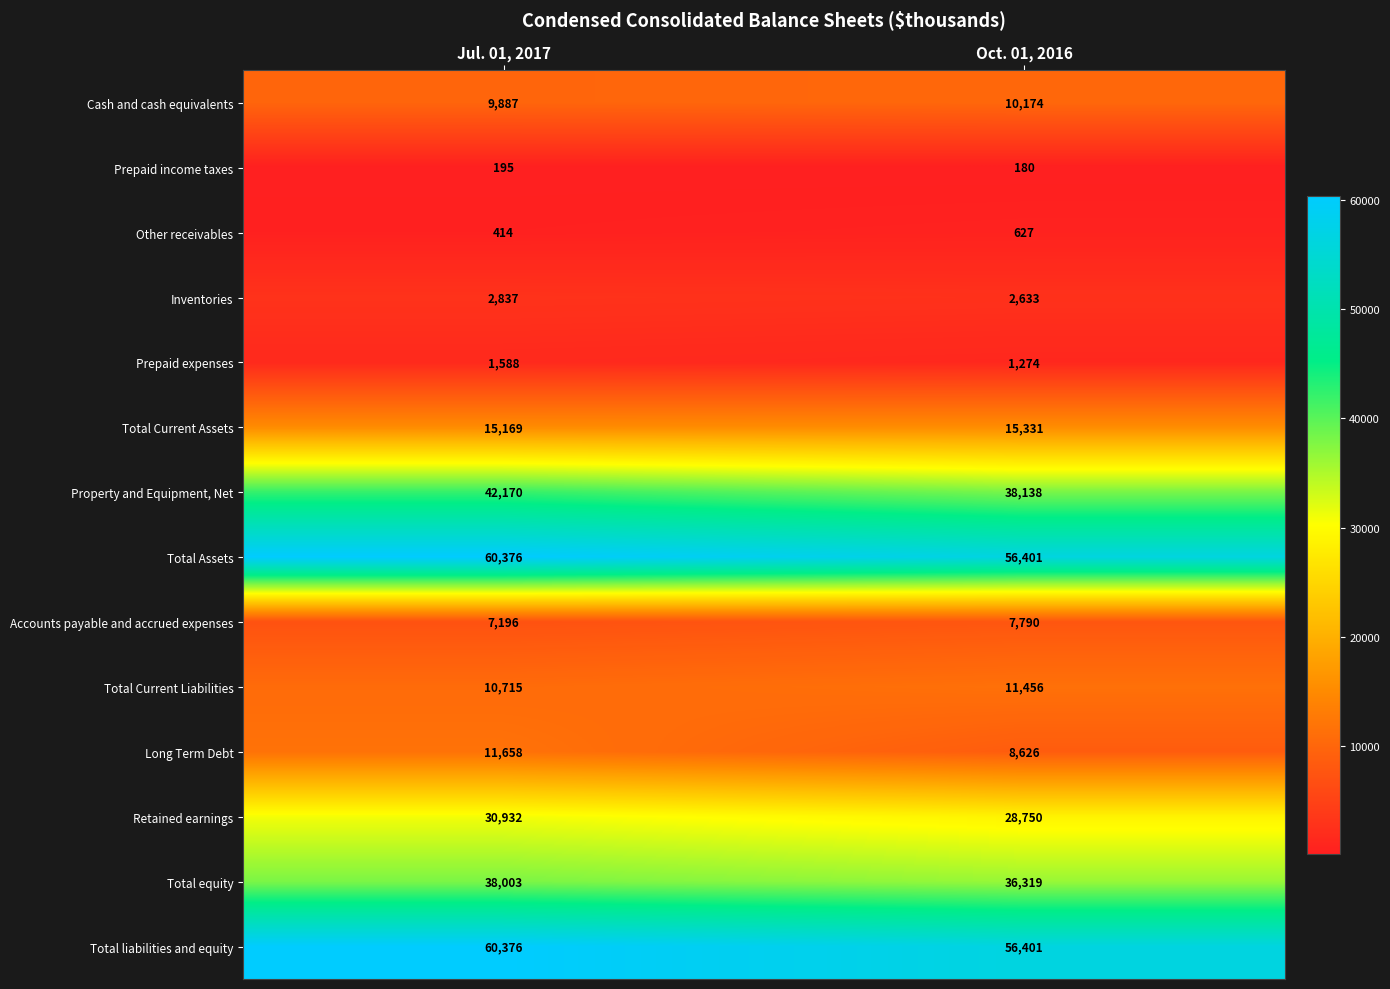

Which series has the largest range (max minus min)?

Property and Equipment, Net